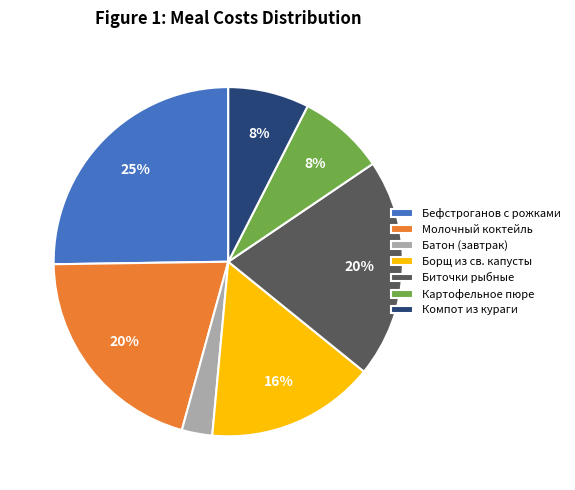

What is the largest slice in the pie chart?

Бефстроганов с рожками